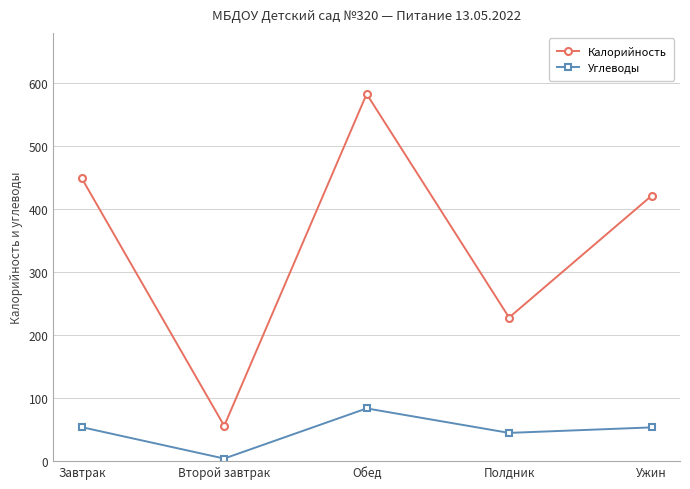

What is the label of the 3rd point from the left?

Обед